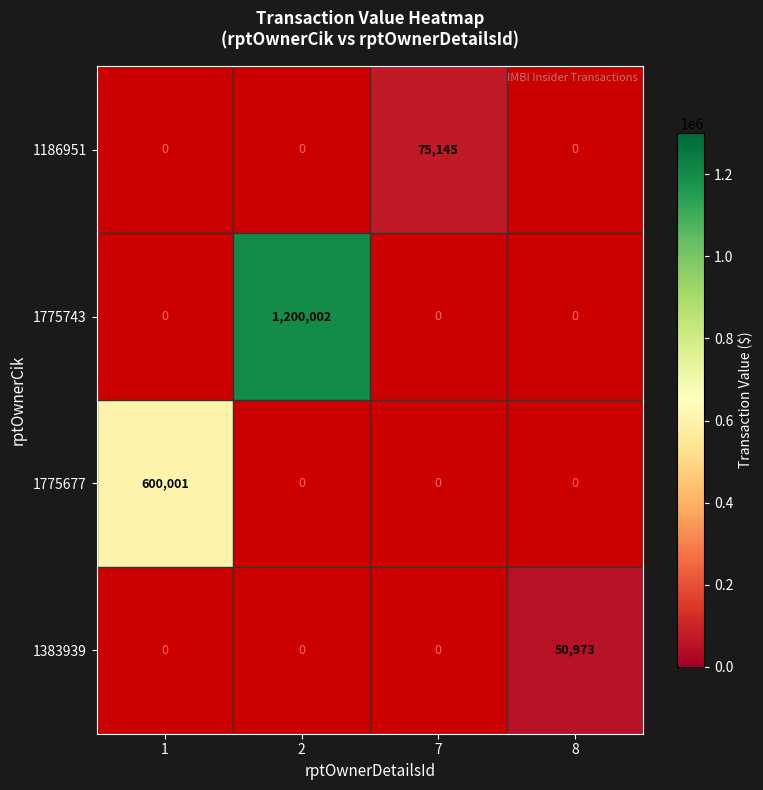

The value of 1383939 at 8 is 50973.0. True or false?

True